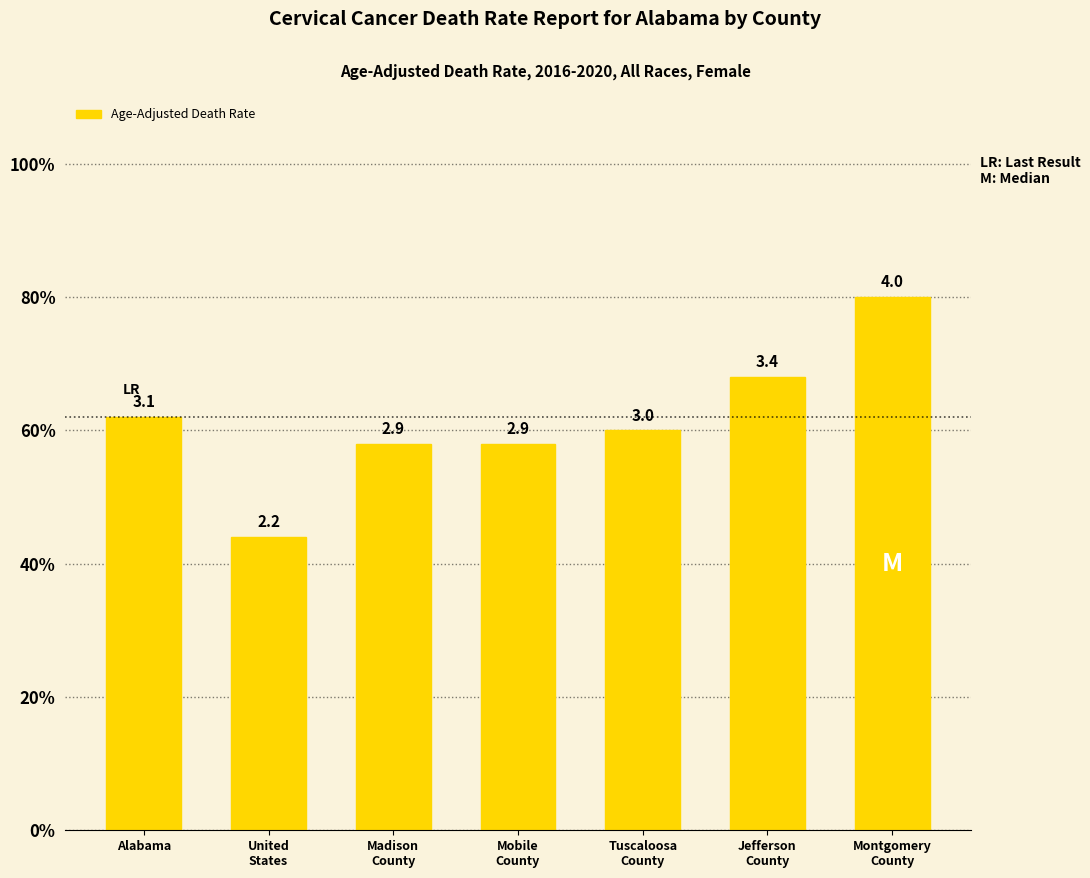

What is the approximate value at Alabama?

3.1